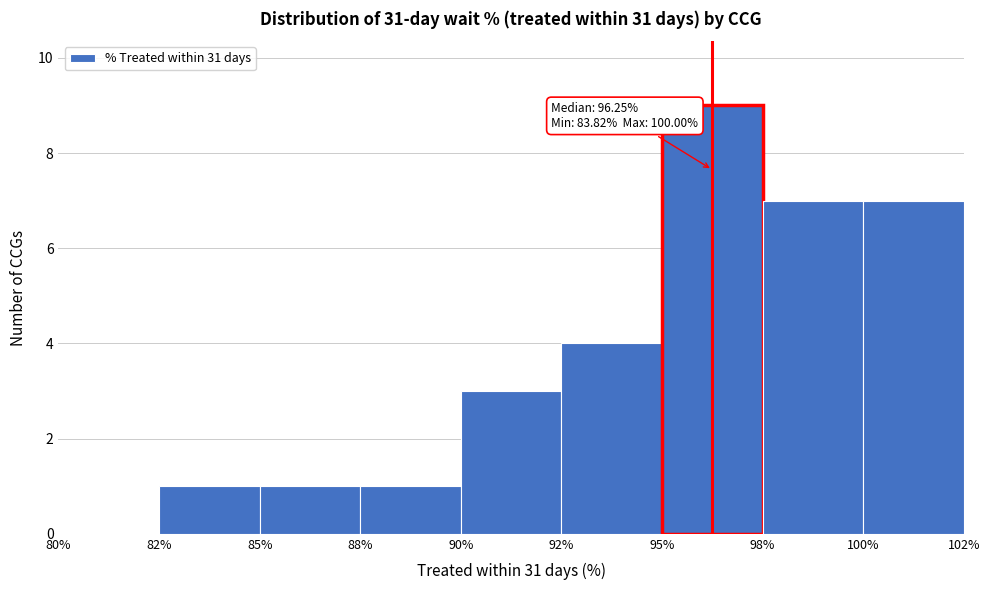

Reading left to right, extract all data points from this chart.

80%=0	82%=1	85%=1	88%=1	90%=3	92%=4	95%=9	98%=7	100%=7